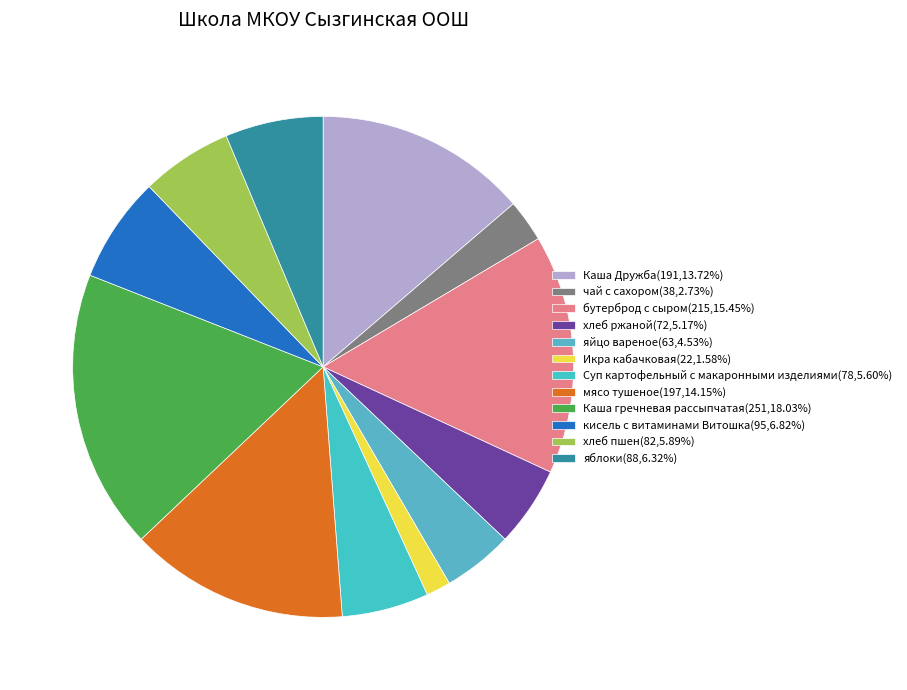

The бутерброд с сыром slice represents 15% of the pie. True or false?

True